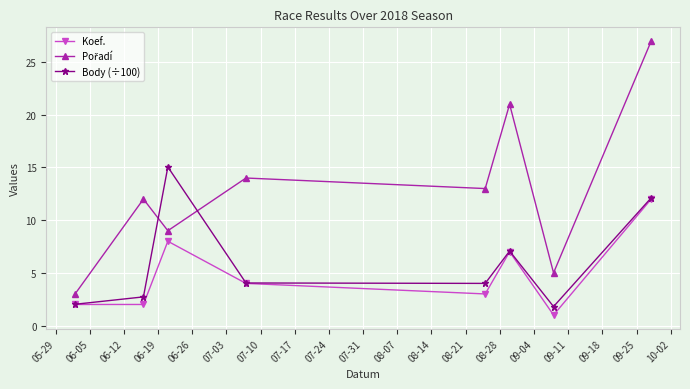

True or false: Koef. has more than 0 interior local peaks.

True